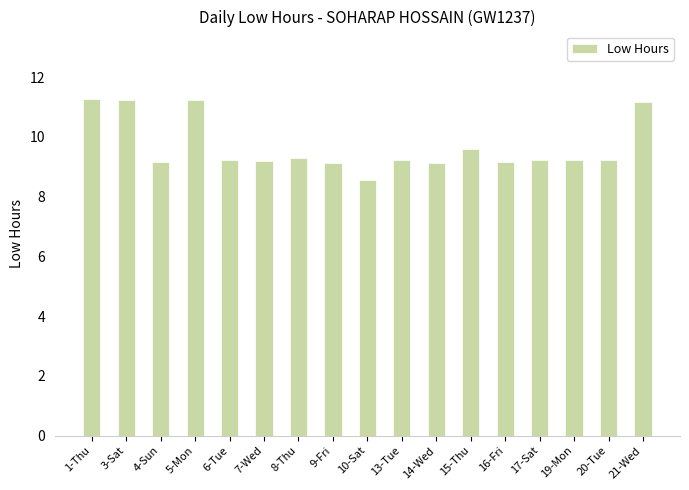

What is the difference between the maximum and minimum values?

2.7